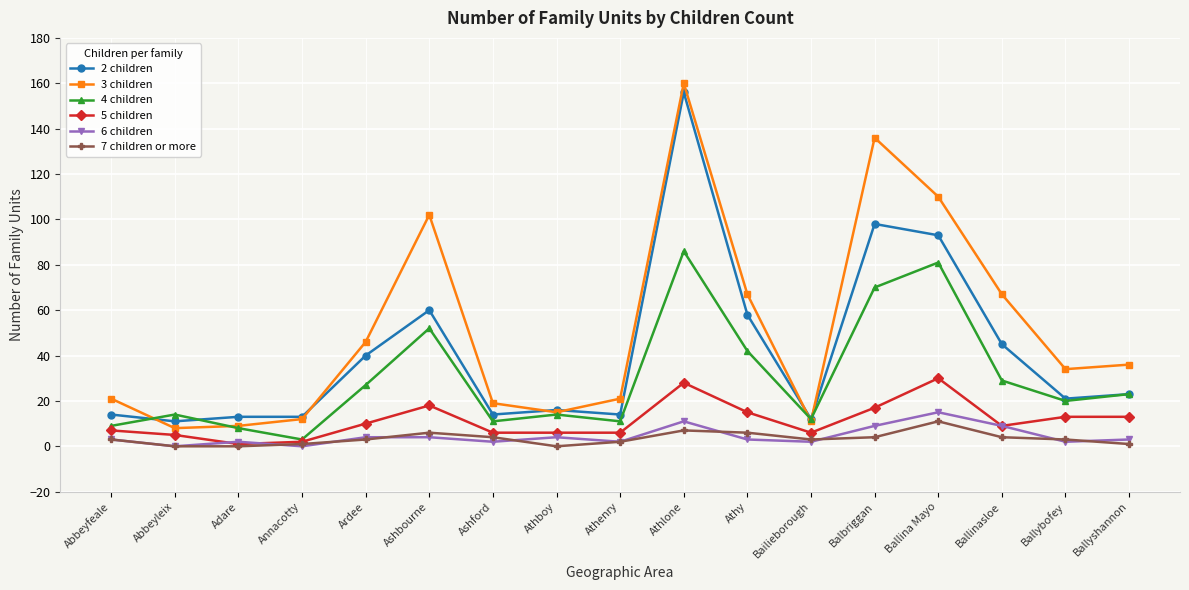

What is the difference between the 3 children values at Balbriggan and Adare?

127